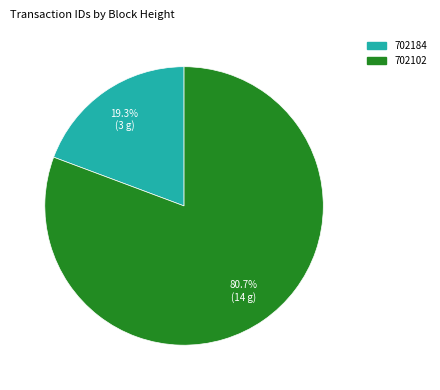

True or false: 702102 accounts for 81% of the total.

True